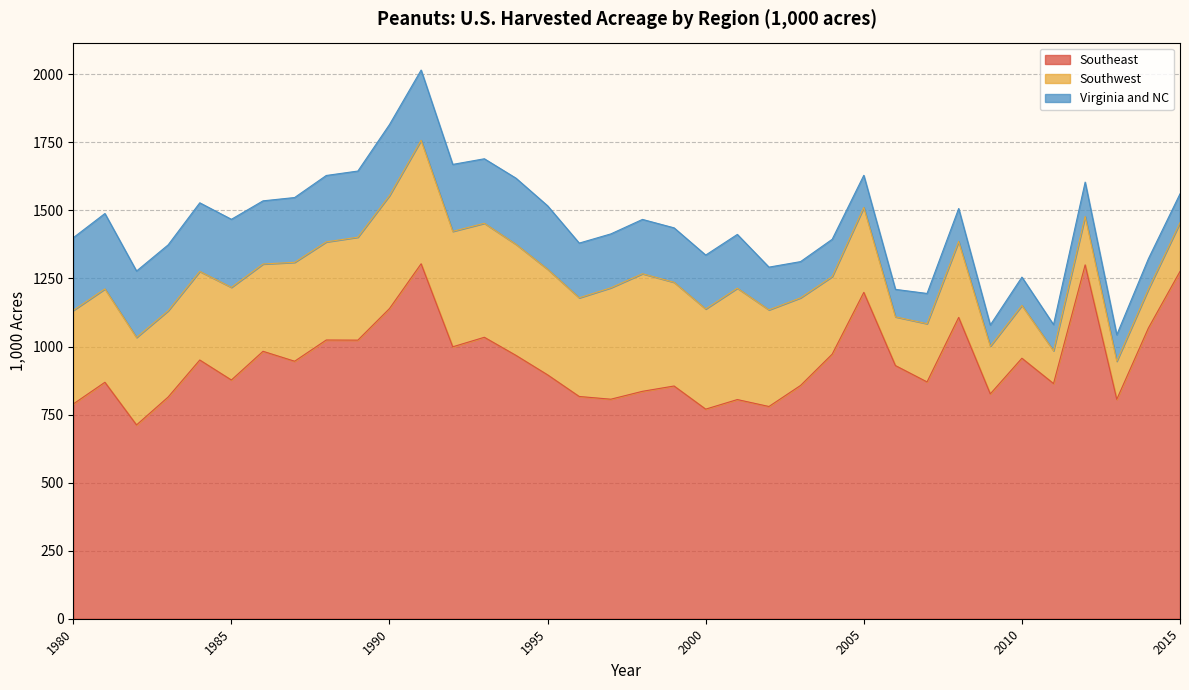

What is the difference between the maximum and minimum values in the Southeast series?

592.0